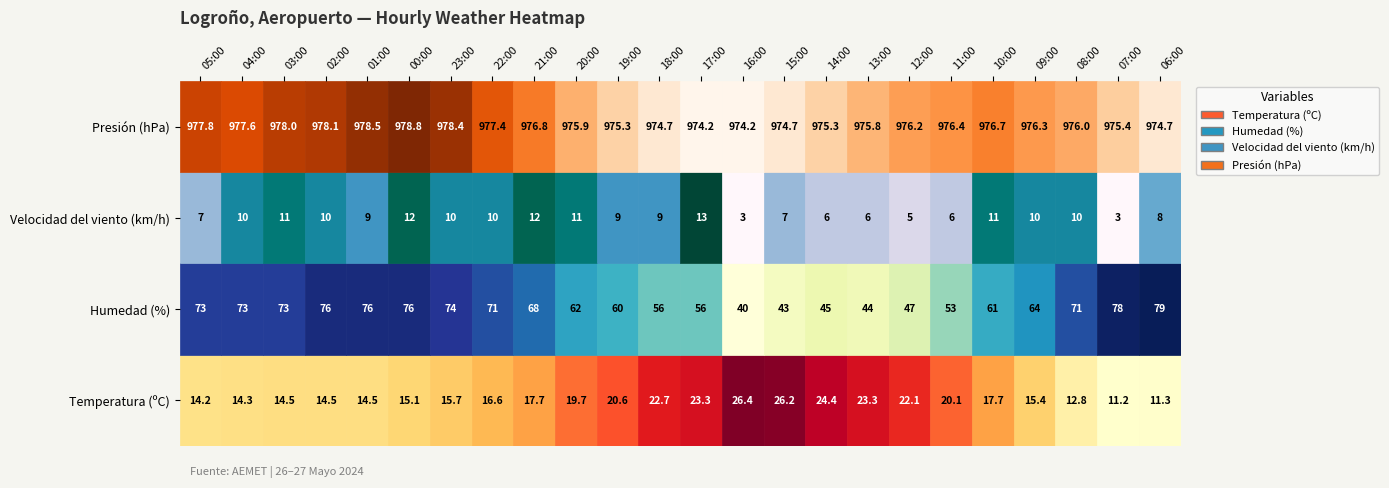

Reading left to right, extract all data points from this chart.

Temperatura (ºC): 14.2	14.3	14.5	14.5	14.5	15.1	15.7	16.6	17.7	19.7	20.6	22.7	23.3	26.4	26.2	24.4	23.3	22.1	20.1	17.7	15.4	12.8	11.2	11.3
Humedad (%): 73.0	73.0	73.0	76.0	76.0	76.0	74.0	71.0	68.0	62.0	60.0	56.0	56.0	40.0	43.0	45.0	44.0	47.0	53.0	61.0	64.0	71.0	78.0	79.0
Velocidad del viento (km/h): 7.0	10.0	11.0	10.0	9.0	12.0	10.0	10.0	12.0	11.0	9.0	9.0	13.0	3.0	7.0	6.0	6.0	5.0	6.0	11.0	10.0	10.0	3.0	8.0
Presión (hPa): 977.8	977.6	978.0	978.1	978.5	978.8	978.4	977.4	976.8	975.9	975.3	974.7	974.2	974.2	974.7	975.3	975.8	976.2	976.4	976.7	976.3	976.0	975.4	974.7